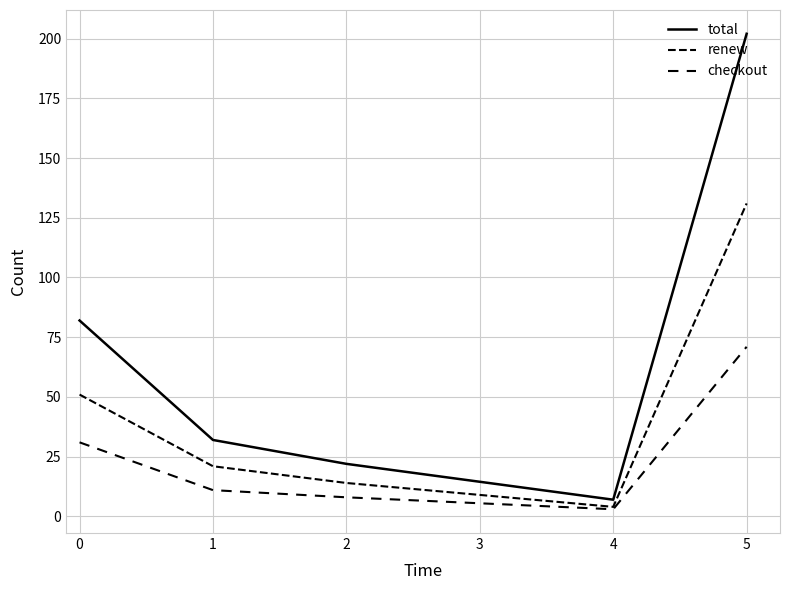

What is the difference between the second highest and minimum values in the total series?

75